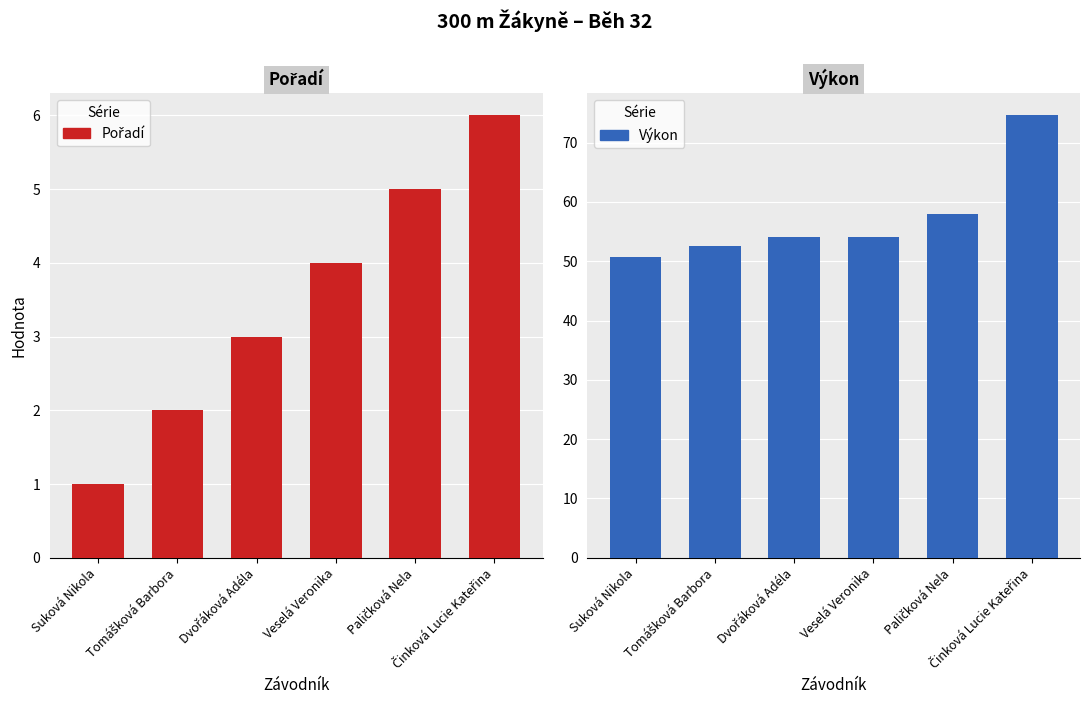

How many groups of bars are there?

6